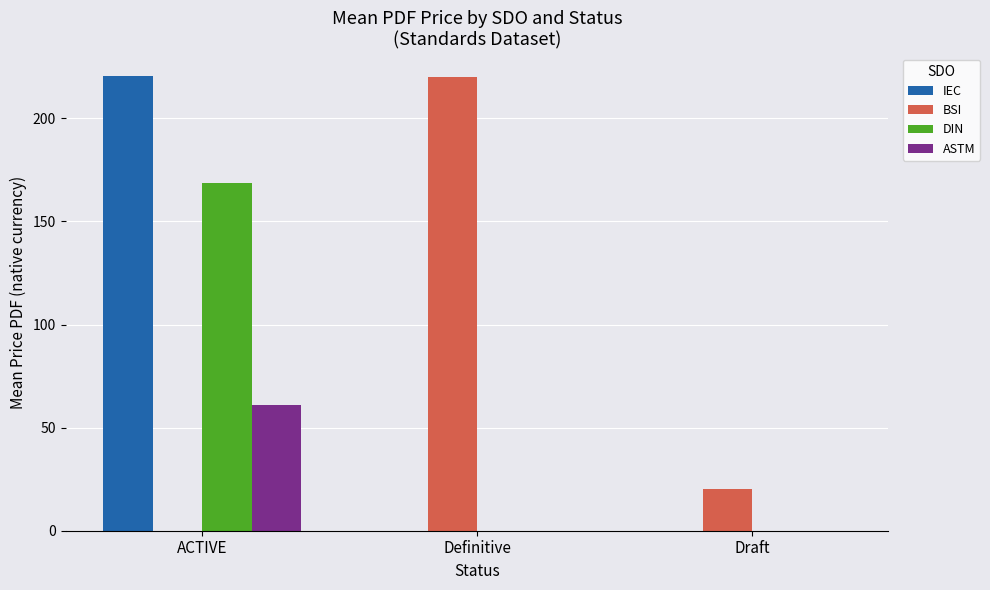

Which series changed the most between Definitive and Draft?

BSI